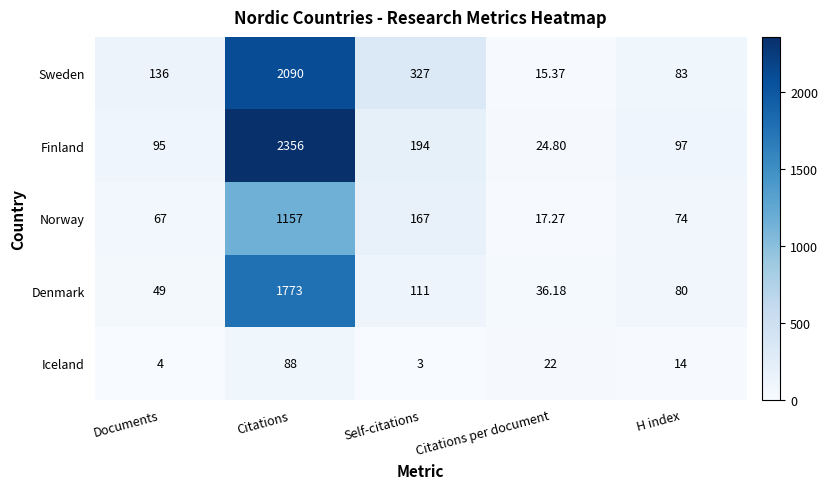

What is the greatest value displayed?

2356.0